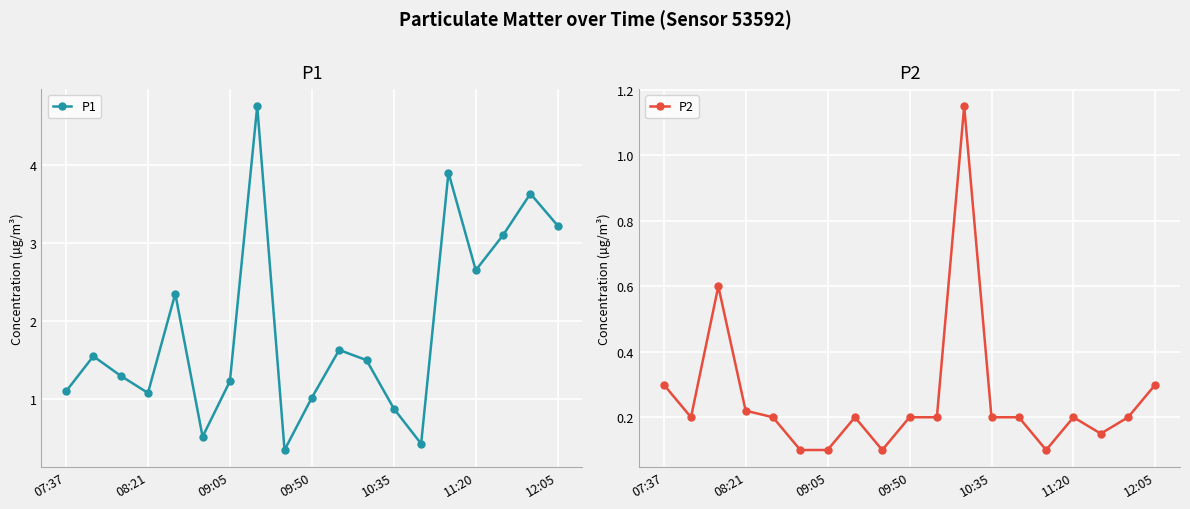

True or false: P1 has more than 2 interior local peaks.

True